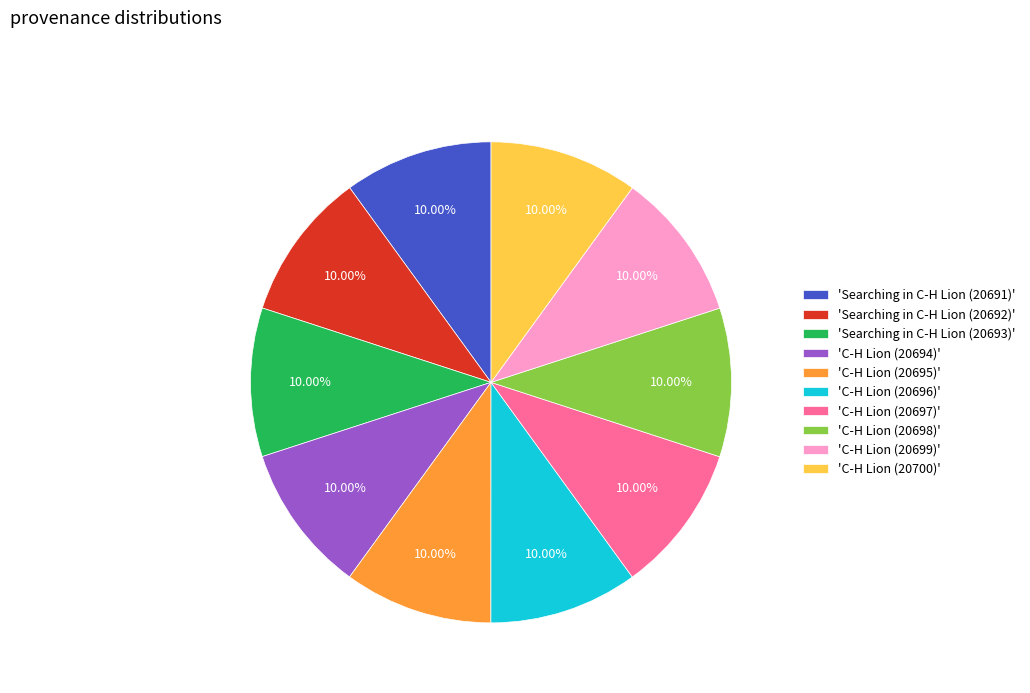

What is the ratio of the value at 'Searching in C-H Lion (20693)' to the value at 'C-H Lion (20696)'?

1.0